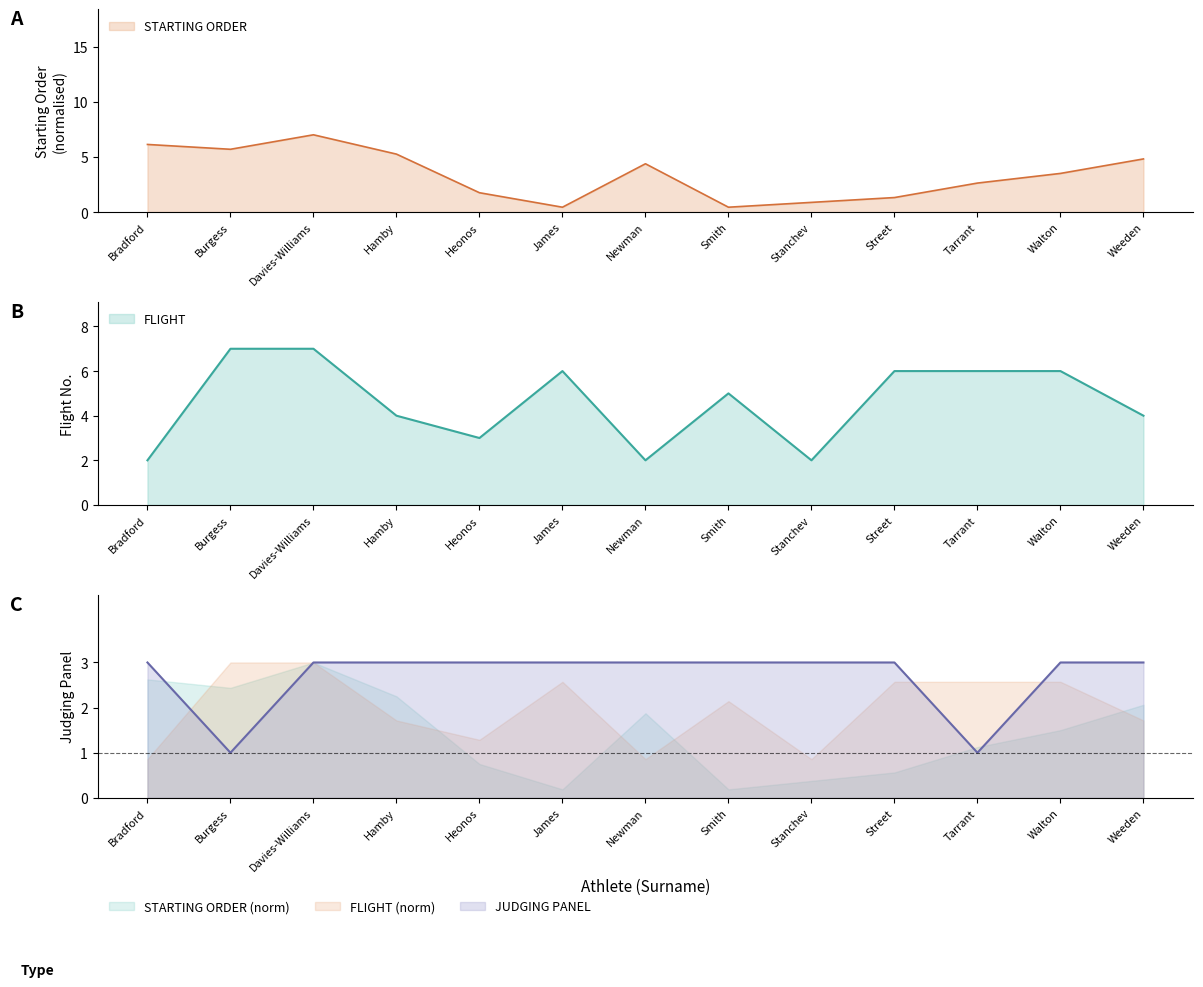

How many categories are shown in the chart?

13